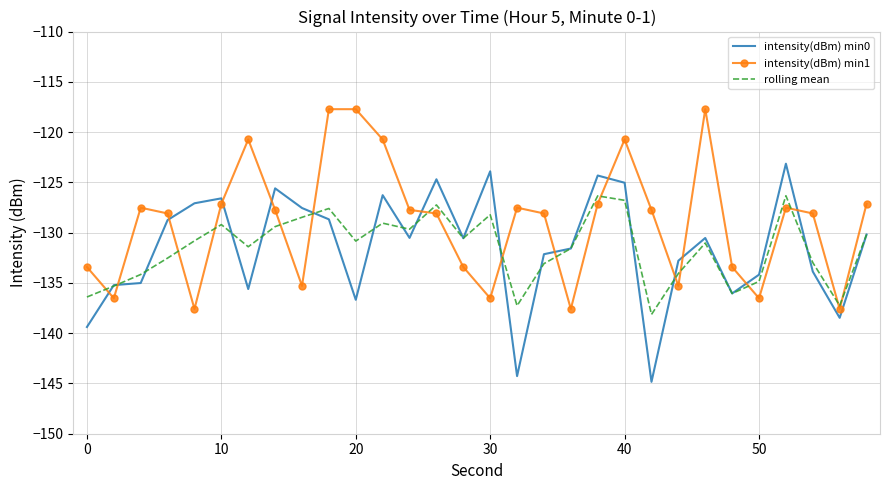

List the series in order of their peak value, highest first.

intensity(dBm) min1, intensity(dBm) min0, rolling mean